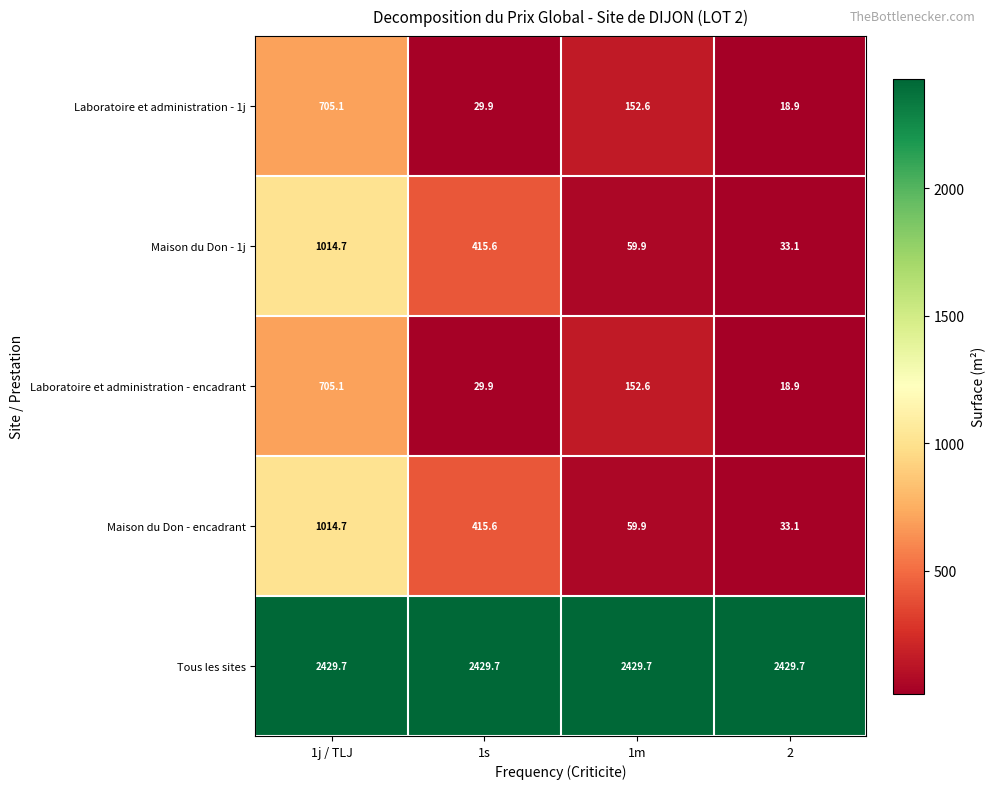

Which series has the largest total across all categories?

Tous les sites